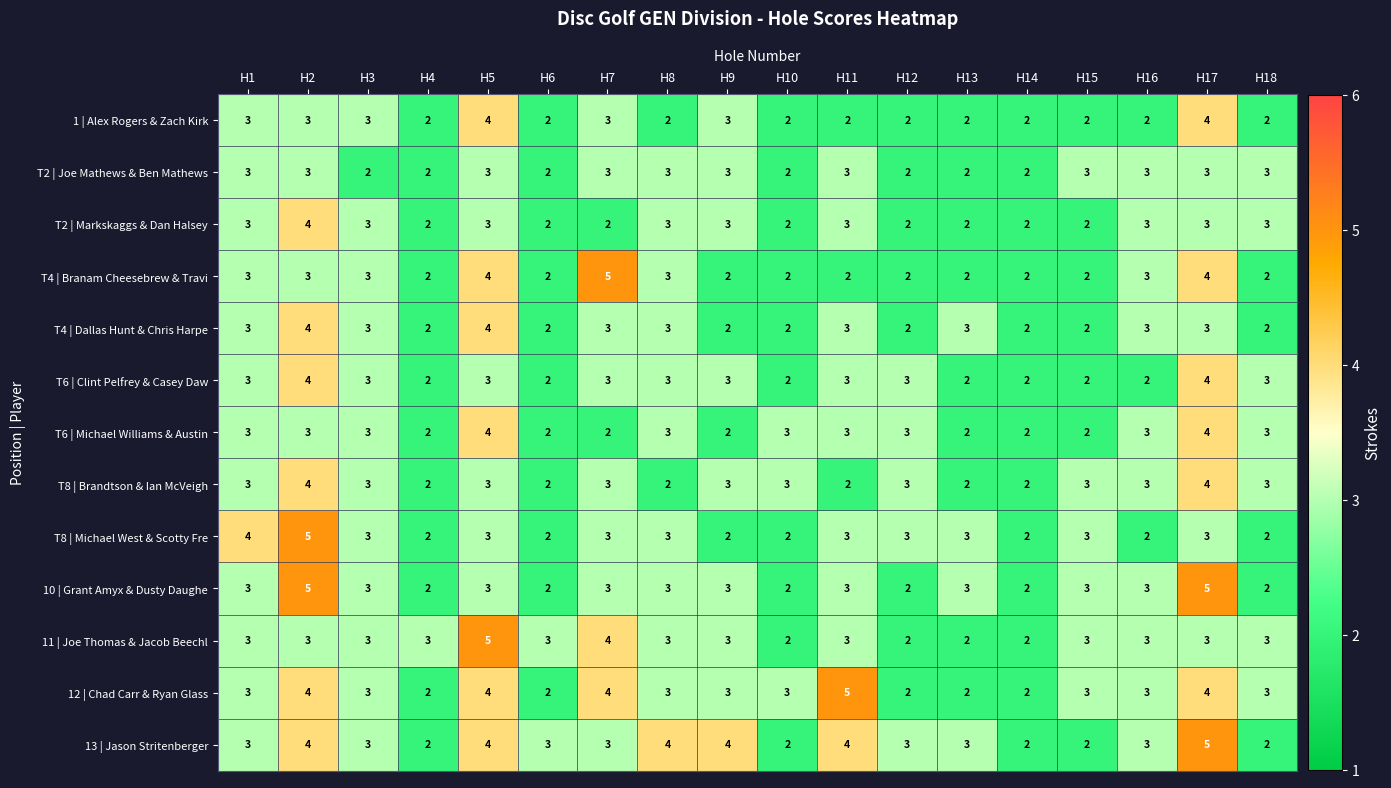

How many 13 | Jason Stritenberger values are between 2 and 4?

17